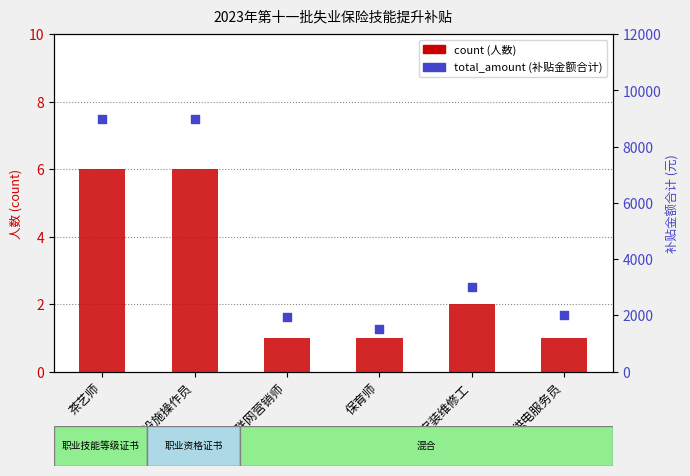

At which category is the sum across all series the highest?

茶艺师